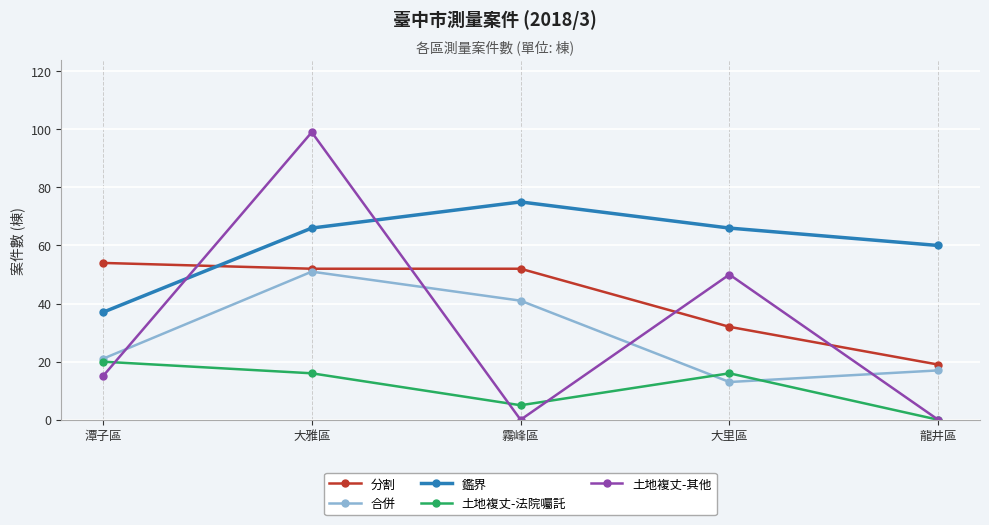

What is the sum of all 合併 values?

143